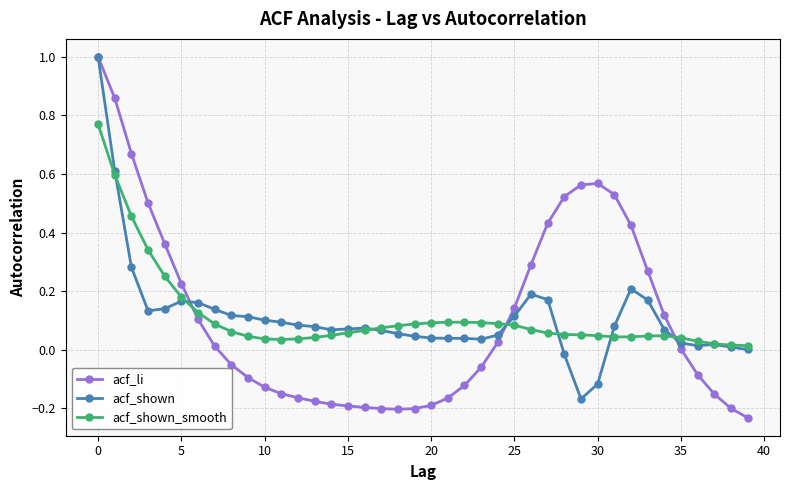

What is the maximum value for acf_shown?

1.0